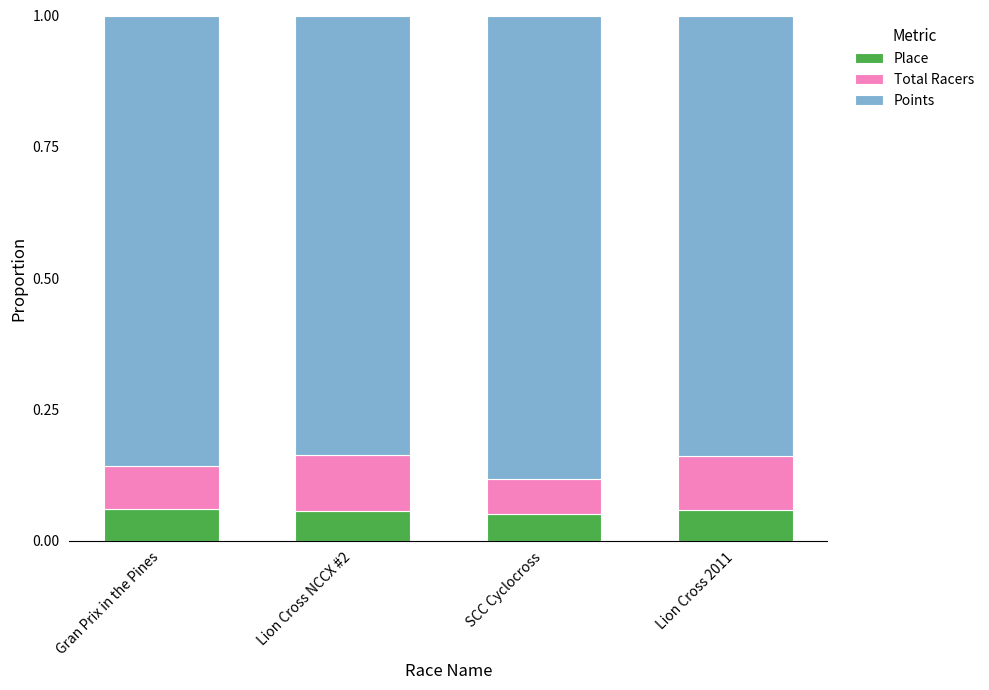

The Place series shows 0.1 at Gran Prix in the Pines. True or false?

True